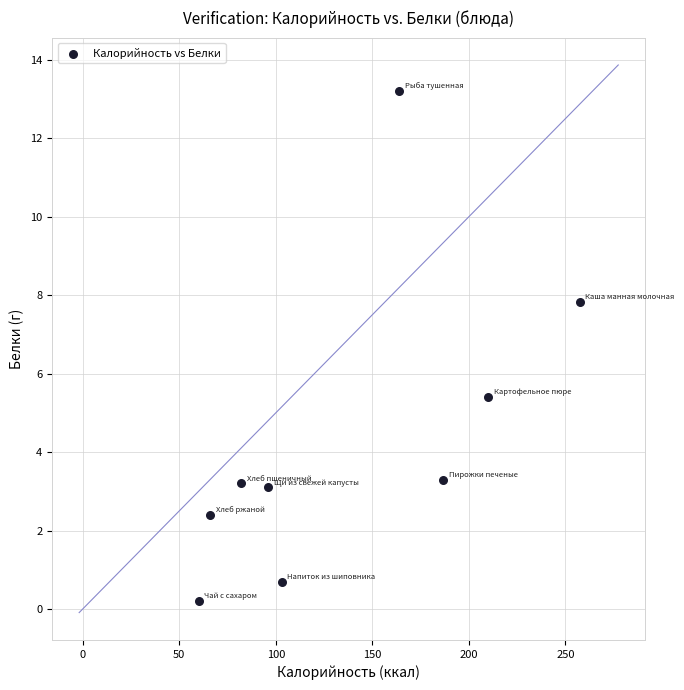

What is the average Y value?

4.4